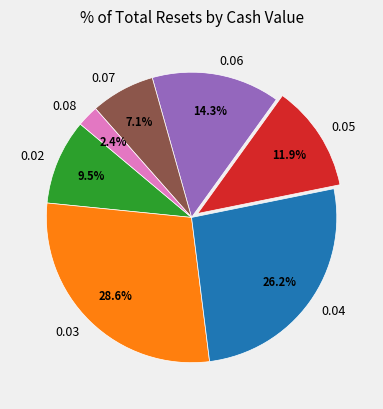

Which has a higher value, 0.02 or 0.03?

0.03